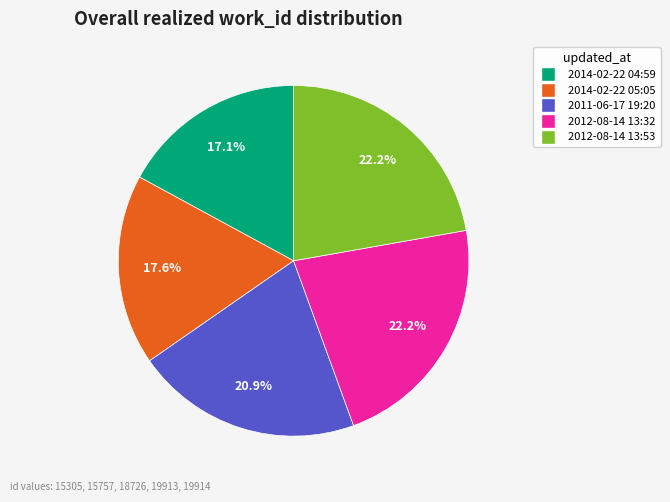

To the nearest percent, what portion does 2012-08-14 13:32 represent?

22%